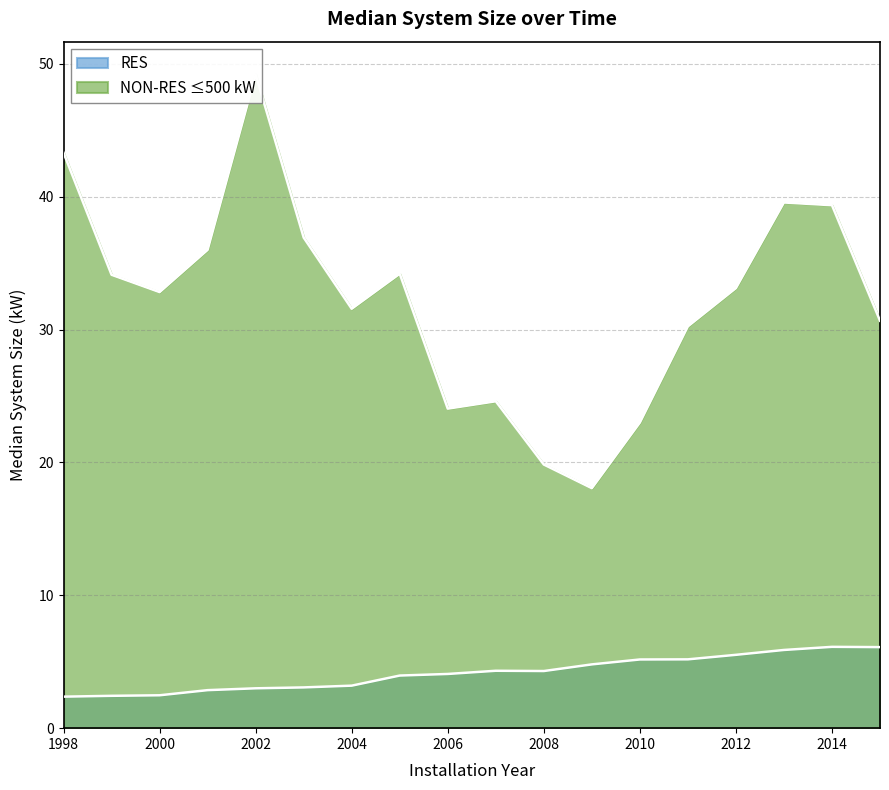

What are all the series names shown in the legend?

RES, NON-RES ≤500 kW